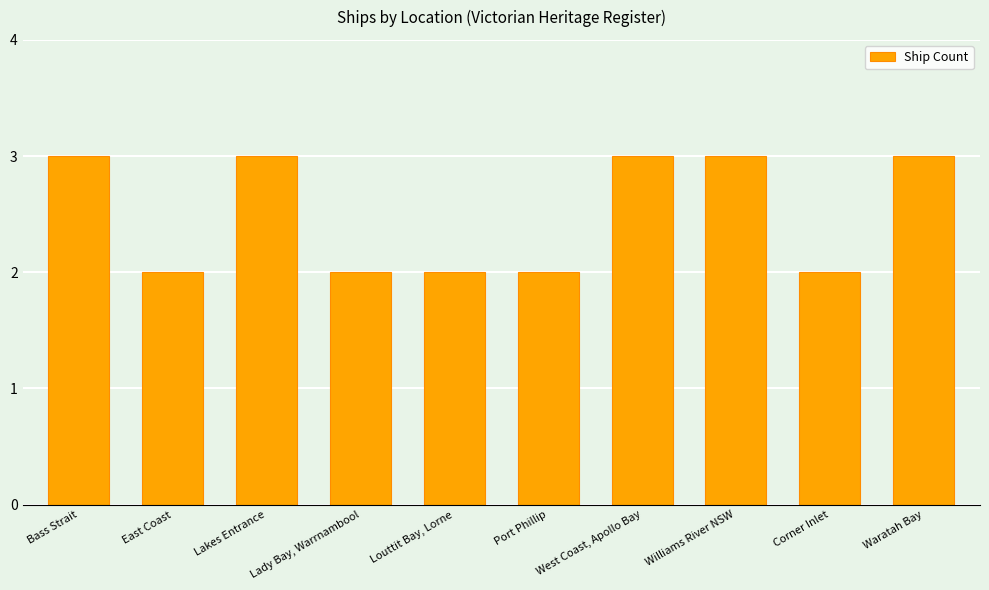

What is the label of the 4th bar from the right?

West Coast, Apollo Bay